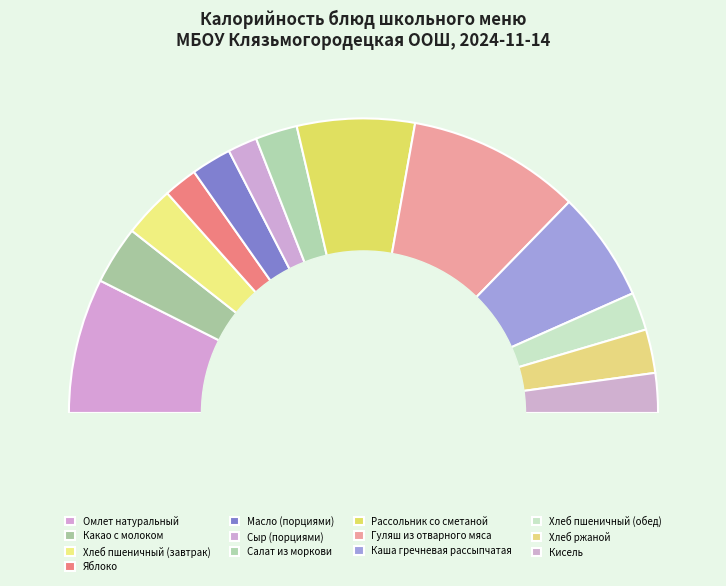

Which category has the smallest portion of the pie?

Сыр (порциями)